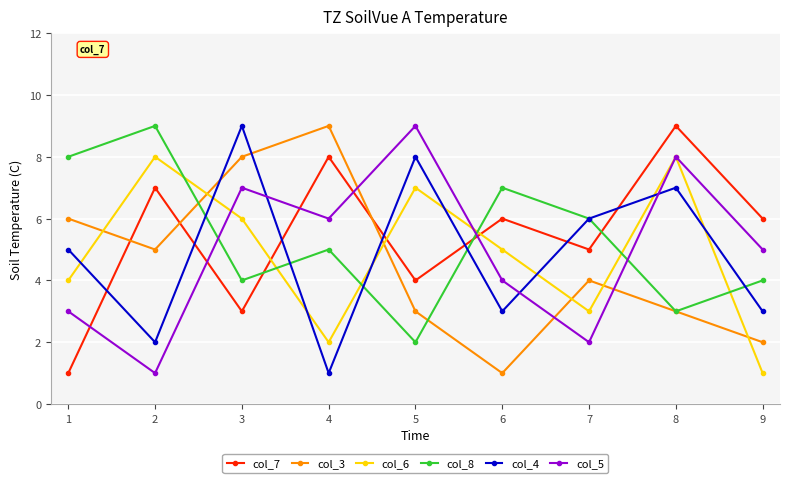

Between 3 and 6, which series saw the biggest shift?

col_3